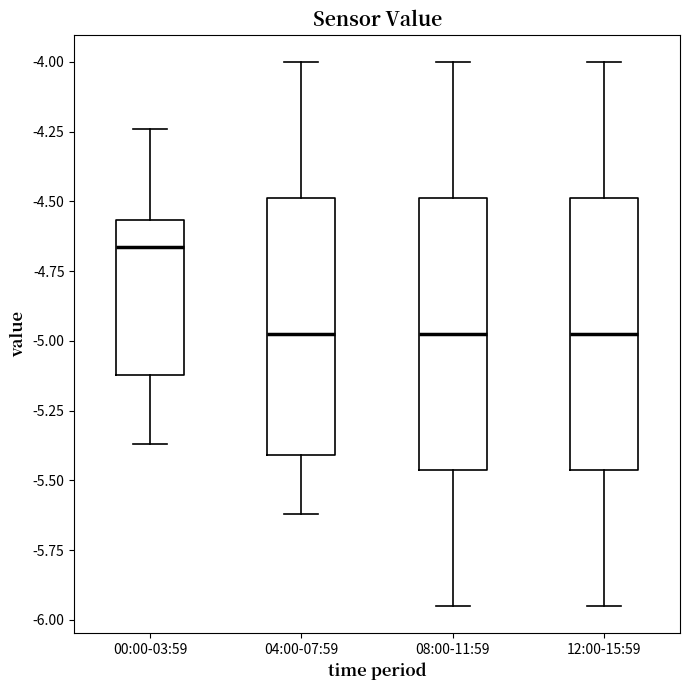

Reading left to right, read every box against the y-axis: the position of its median line, the range the box covers, and the ends of its whiskers. The values are not printed on the chart, so give them approximately, as read against the axis.

00:00-03:59: median -4.65, box -5.10 to -4.55, whiskers -5.35 to -4.25
04:00-07:59: median -4.95, box -5.40 to -4.50, whiskers -5.60 to -4.00
08:00-11:59: median -4.95, box -5.45 to -4.50, whiskers -5.95 to -4.00
12:00-15:59: median -4.95, box -5.45 to -4.50, whiskers -5.95 to -4.00